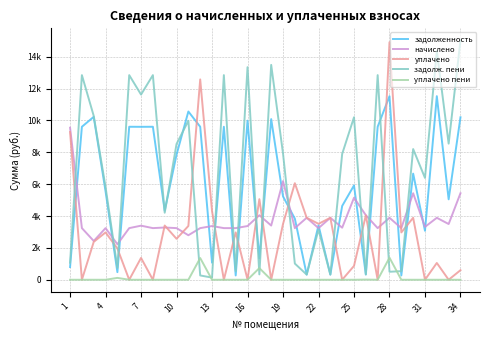

What are all the series names shown in the legend?

задолженность, начислено, уплачено, задолж. пени, уплачено пени